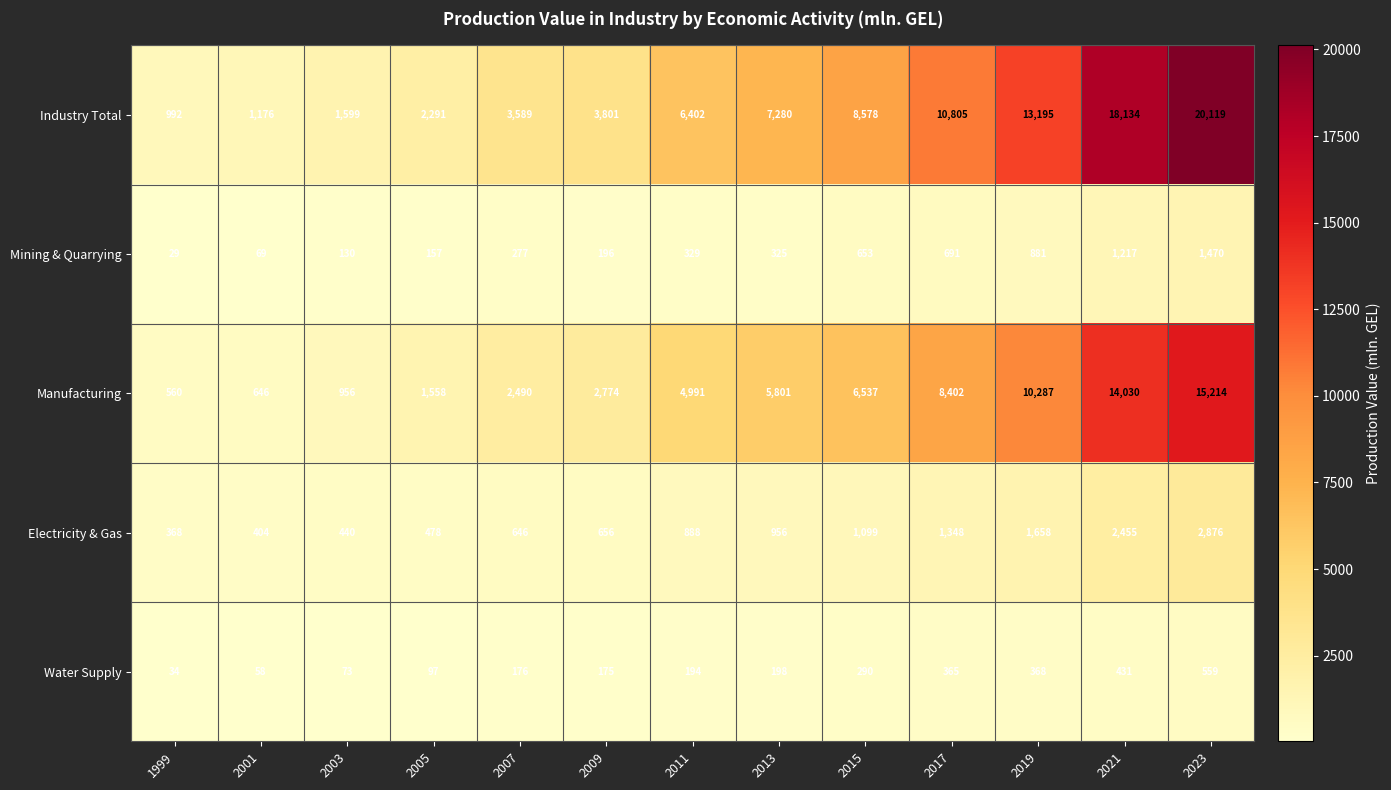

The value of Industry Total at 2011 is 6402. True or false?

True